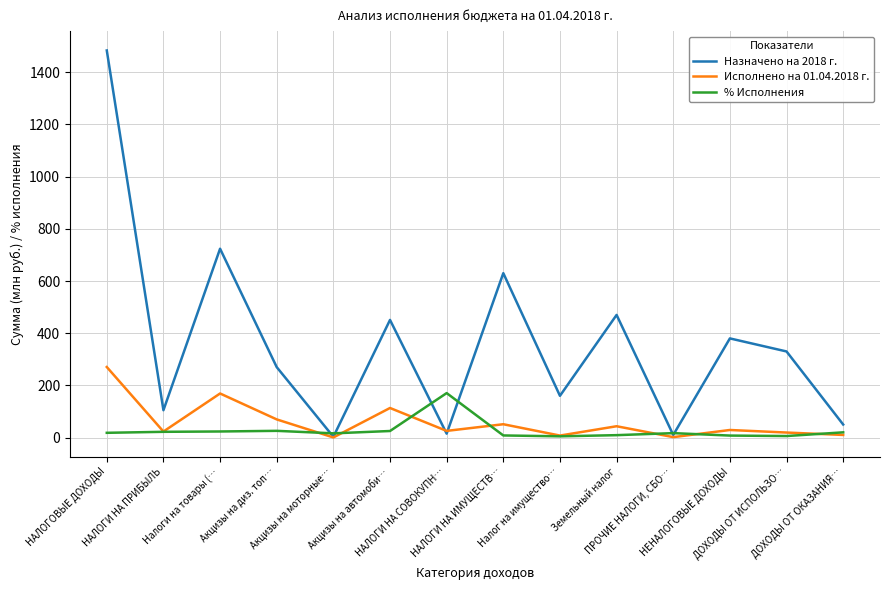

What is the average value of the Исполнено на 01.04.2018 г. series?

59.5